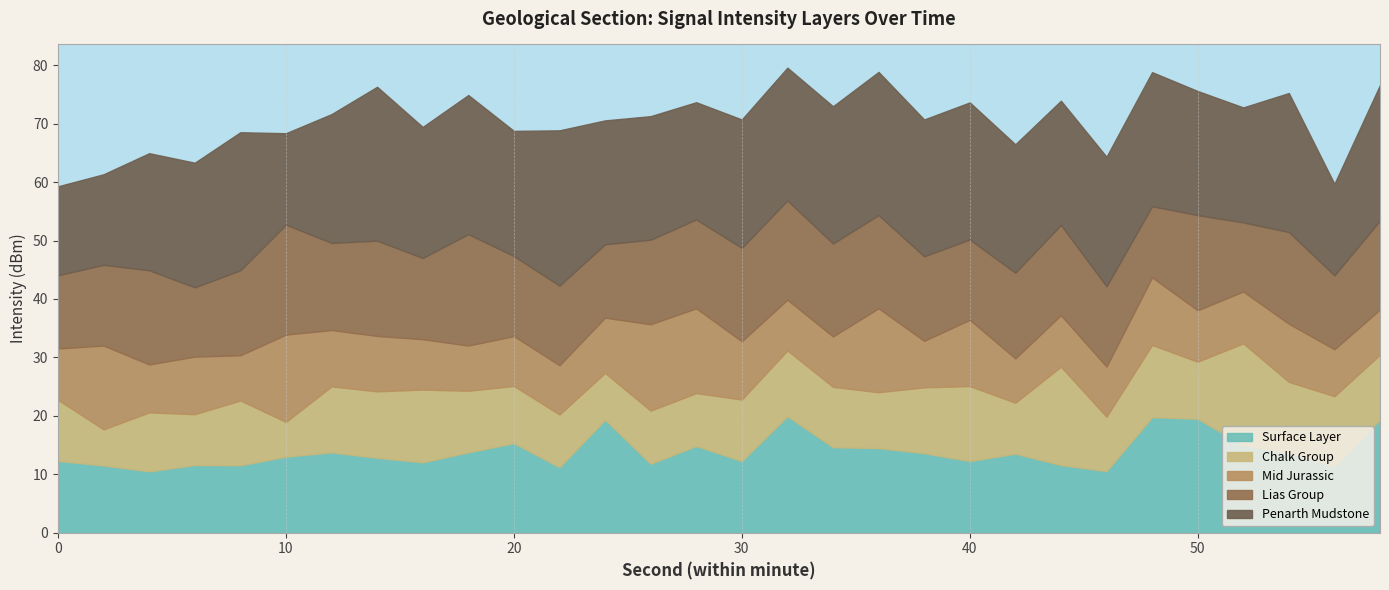

The value of Surface Layer at 10 is 17.7. True or false?

False